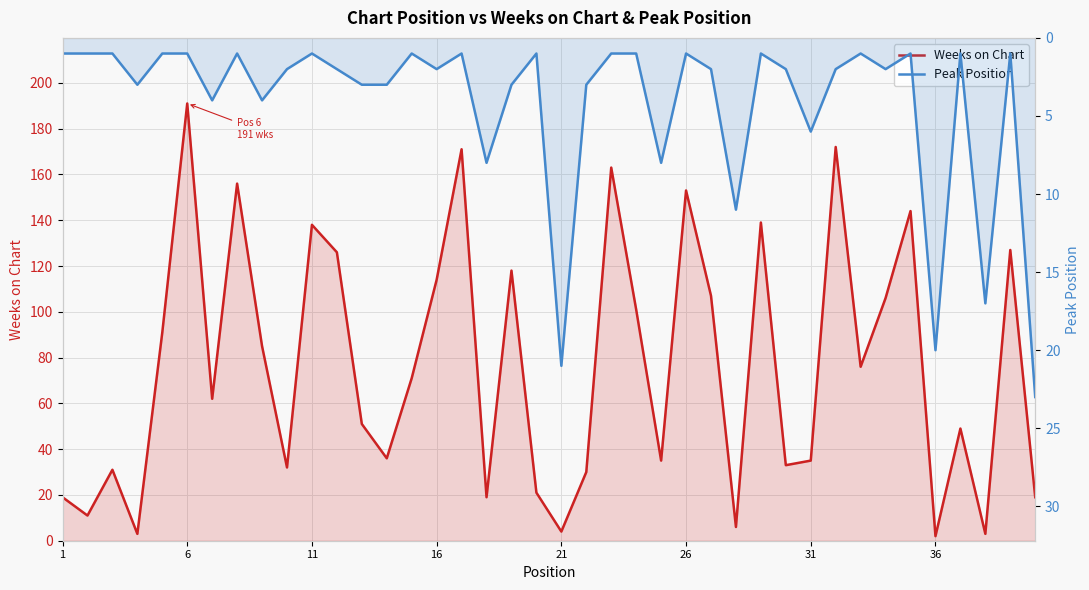

True or false: Peak Position and Weeks on Chart intersect in this chart.

True